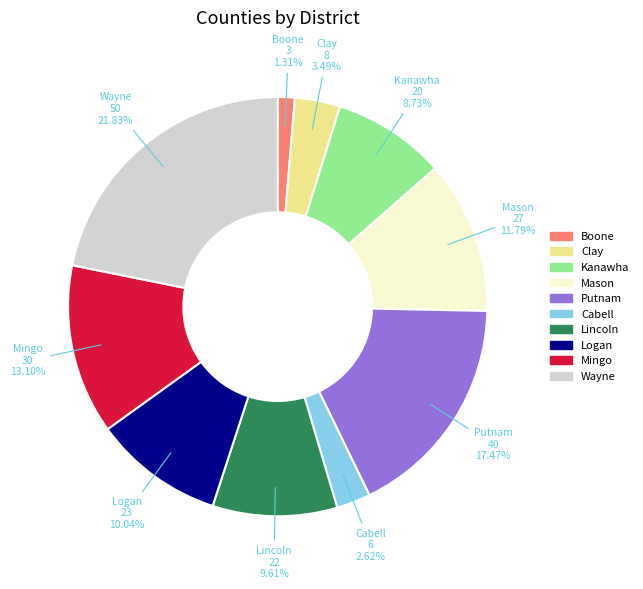

What percentage is the Cabell slice, to the nearest percent?

3%